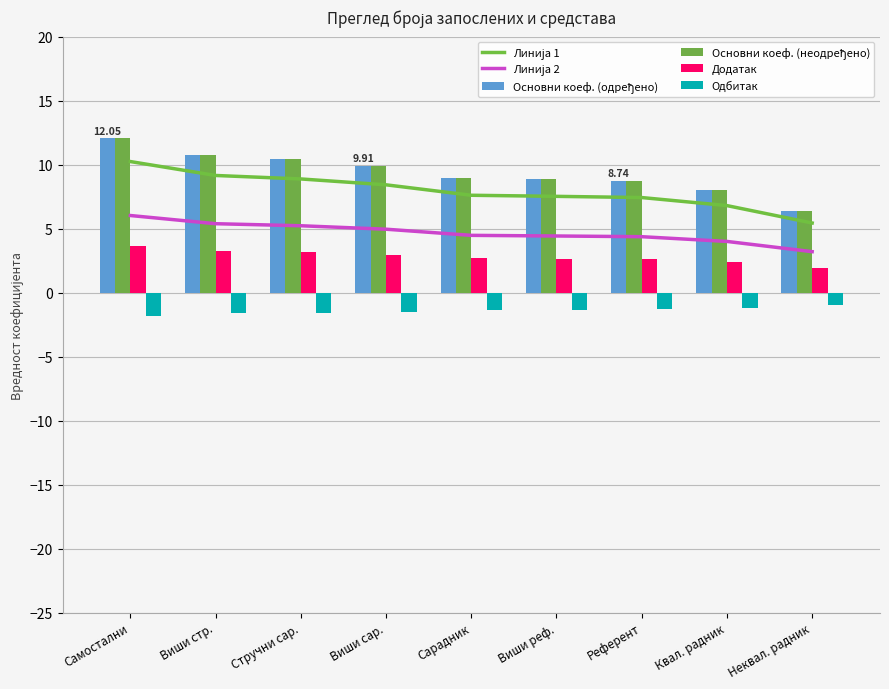

Rank the categories by Одбитак value from lowest to highest.

Самостални, Виши стр., Стручни сар., Виши сар., Сарадник, Виши реф., Референт, Квал. радник, Неквал. радник